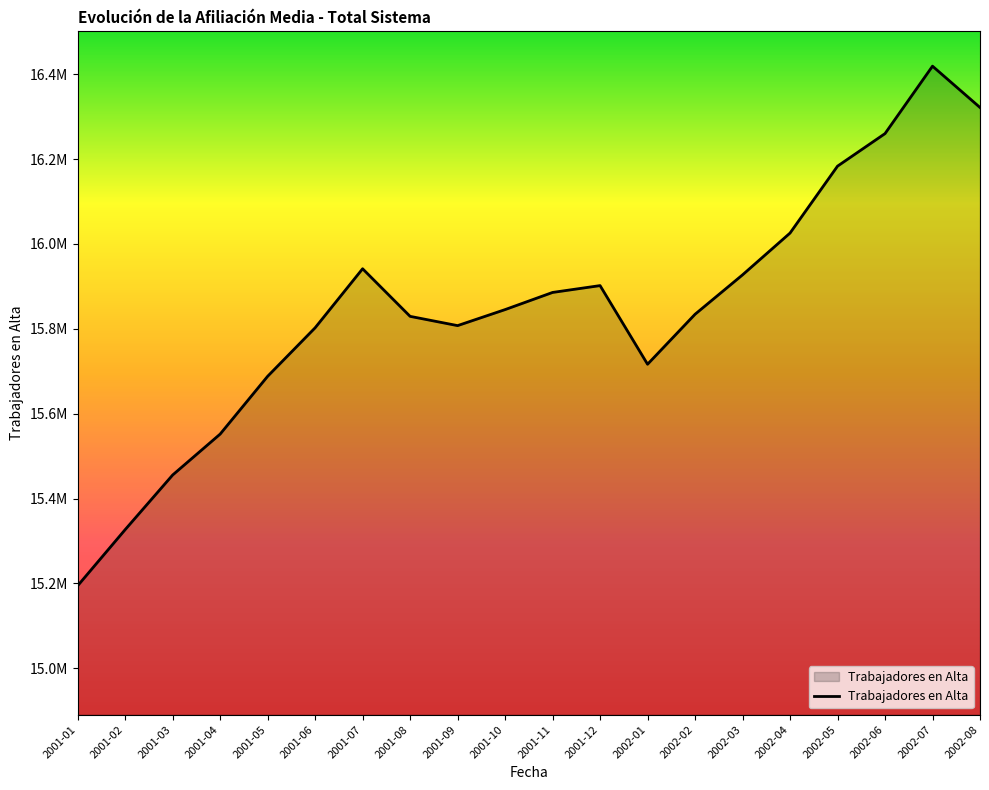

Does the chart have visible grid lines?

No